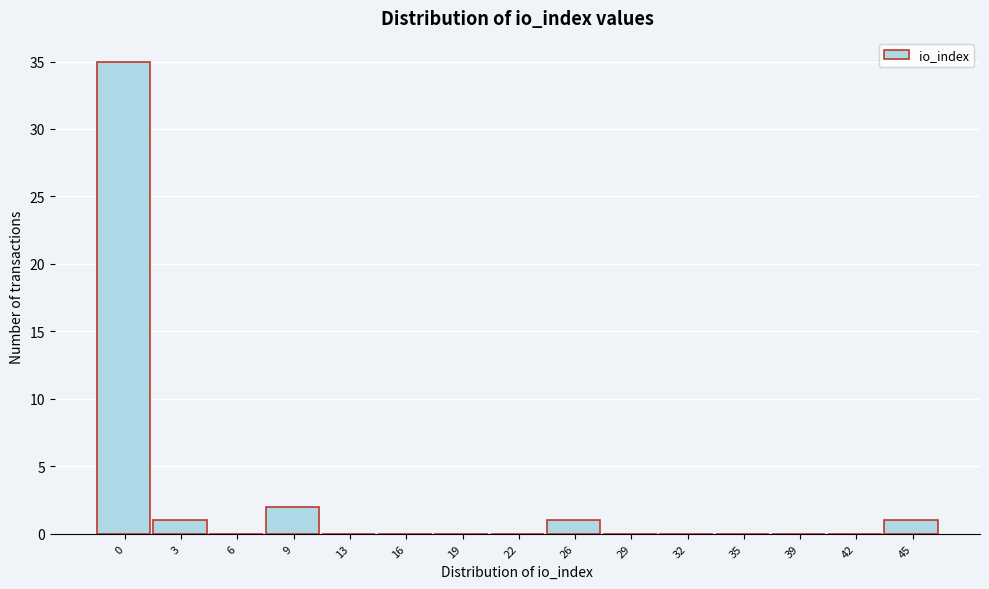

What is the greatest value displayed?

35